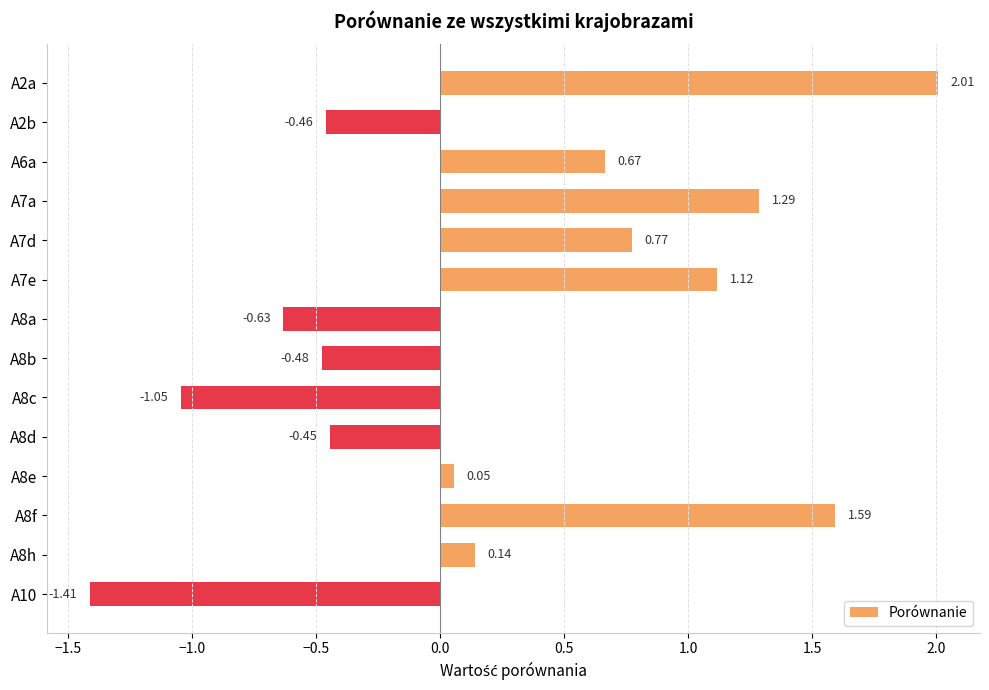

Rank the categories by value from lowest to highest.

A10, A8c, A8a, A8b, A2b, A8d, A8e, A8h, A6a, A7d, A7e, A7a, A8f, A2a